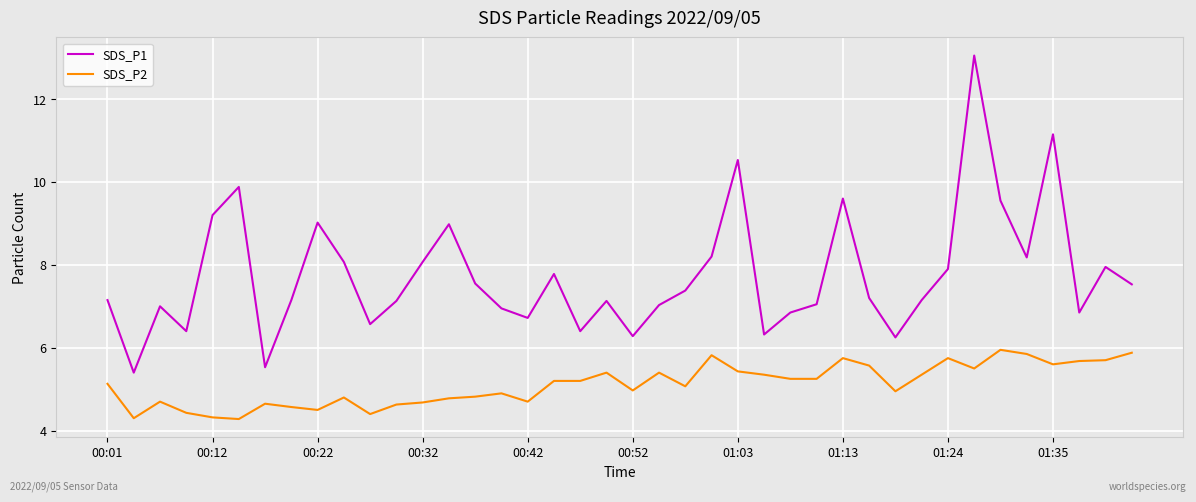

List the series in order of their peak value, lowest first.

SDS_P2, SDS_P1